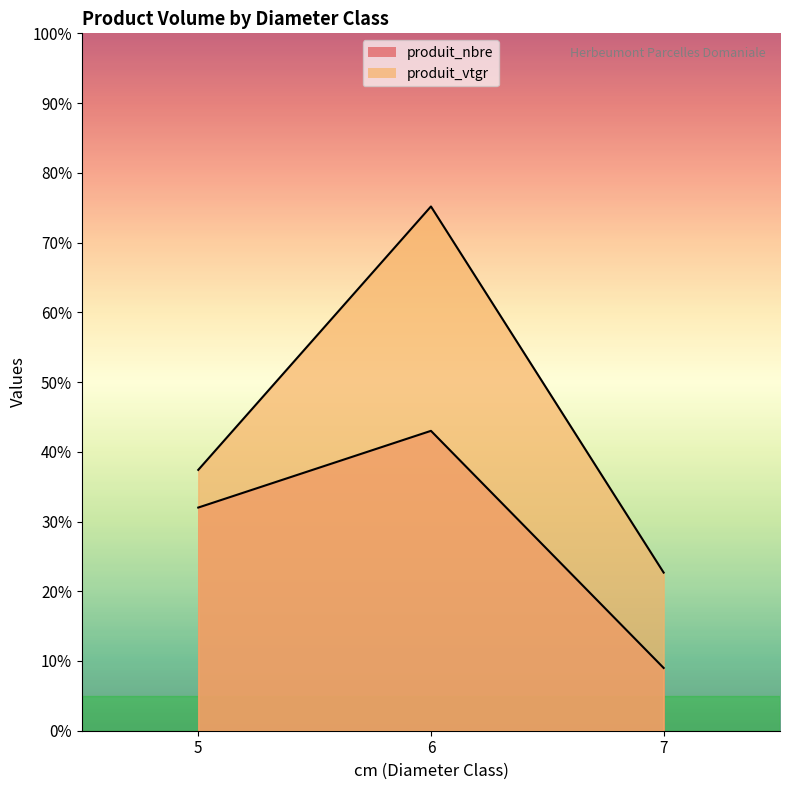

Which series has the largest range (max minus min)?

produit_vtgr